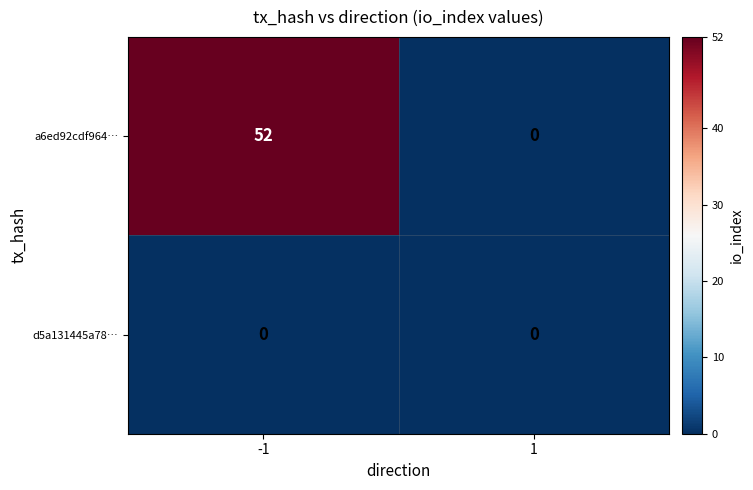

Rank the series by their maximum value, from highest to lowest.

a6ed92cdf964…, d5a131445a78…